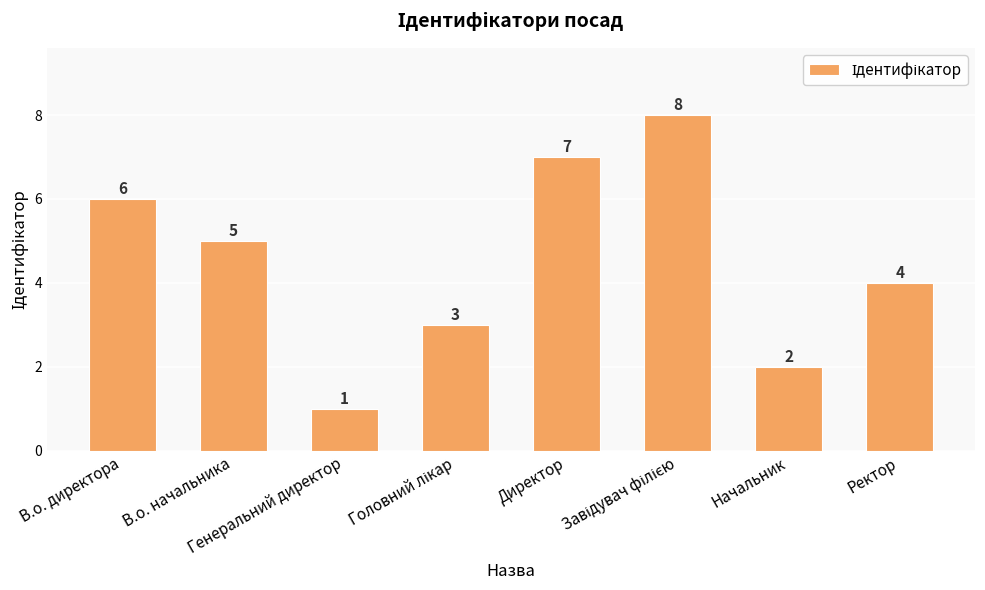

How many data points are less than 5?

4